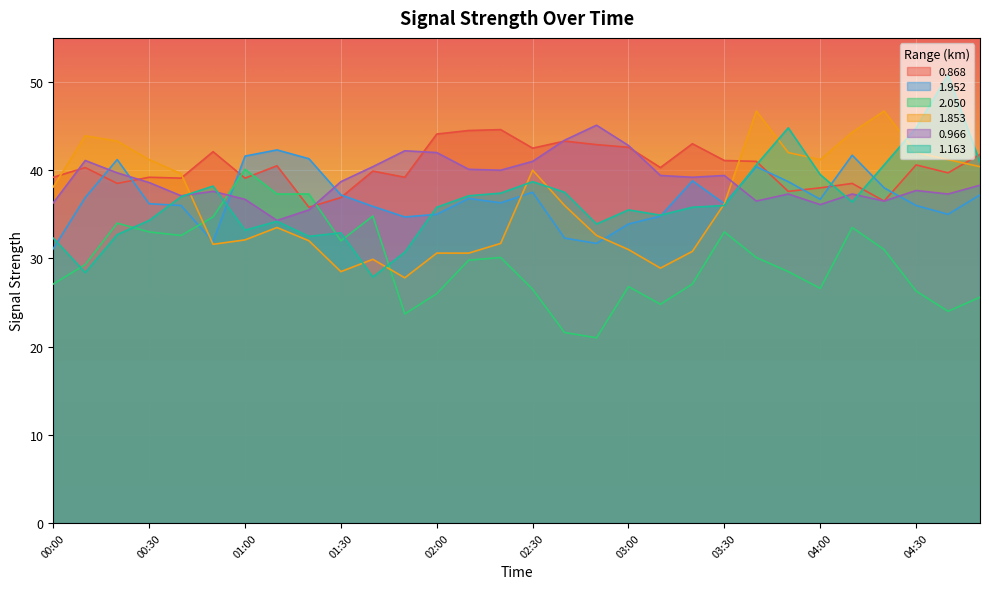

Reading left to right, list all the values displayed in this chart.

0.868: 00:00=39.2	00:10=40.3	00:20=38.5	00:30=39.2	00:40=39.1	00:50=42.1	01:00=39.1	01:10=40.5	01:20=35.8	01:30=36.9	01:40=39.9	01:50=39.2	02:00=44.1	02:10=44.5	02:20=44.6	02:30=42.5	02:40=43.3	02:50=42.9	03:00=42.6	03:10=40.3	03:20=43.0	03:30=41.1	03:40=41.0	03:50=37.6	04:00=38.0	04:10=38.5	04:20=36.5	04:30=40.6	04:40=39.7	04:50=41.8
1.952: 00:00=31.1	00:10=36.9	00:20=41.2	00:30=36.2	00:40=36.0	00:50=31.9	01:00=41.6	01:10=42.3	01:20=41.3	01:30=37.2	01:40=35.9	01:50=34.7	02:00=35.0	02:10=36.8	02:20=36.3	02:30=37.5	02:40=32.3	02:50=31.7	03:00=33.9	03:10=34.8	03:20=38.8	03:30=36.2	03:40=40.4	03:50=38.7	04:00=36.7	04:10=41.7	04:20=38.0	04:30=36.0	04:40=35.0	04:50=37.2
2.050: 00:00=27.1	00:10=29.3	00:20=34.0	00:30=33.0	00:40=32.6	00:50=34.7	01:00=40.1	01:10=37.3	01:20=37.3	01:30=32.0	01:40=34.8	01:50=23.7	02:00=26.0	02:10=29.8	02:20=30.1	02:30=26.5	02:40=21.6	02:50=21.0	03:00=26.8	03:10=24.8	03:20=27.1	03:30=33.0	03:40=30.1	03:50=28.5	04:00=26.6	04:10=33.5	04:20=31.0	04:30=26.3	04:40=24.0	04:50=25.6
1.853: 00:00=38.1	00:10=43.9	00:20=43.3	00:30=41.2	00:40=39.6	00:50=31.6	01:00=32.1	01:10=33.5	01:20=32.0	01:30=28.5	01:40=29.9	01:50=27.8	02:00=30.6	02:10=30.6	02:20=31.7	02:30=40.0	02:40=36.0	02:50=32.6	03:00=31.0	03:10=28.9	03:20=30.8	03:30=36.2	03:40=46.7	03:50=42.0	04:00=41.2	04:10=44.3	04:20=46.7	04:30=42.0	04:40=41.2	04:50=40.4
0.966: 00:00=36.3	00:10=41.1	00:20=39.7	00:30=38.6	00:40=37.1	00:50=37.6	01:00=36.7	01:10=34.3	01:20=35.5	01:30=38.7	01:40=40.4	01:50=42.2	02:00=42.0	02:10=40.1	02:20=40.0	02:30=41.0	02:40=43.4	02:50=45.1	03:00=42.8	03:10=39.4	03:20=39.2	03:30=39.4	03:40=36.5	03:50=37.3	04:00=36.1	04:10=37.3	04:20=36.5	04:30=37.7	04:40=37.3	04:50=38.3
1.163: 00:00=32.3	00:10=28.4	00:20=32.7	00:30=34.3	00:40=37.0	00:50=38.2	01:00=33.2	01:10=34.2	01:20=32.5	01:30=32.9	01:40=27.9	01:50=30.7	02:00=35.8	02:10=37.1	02:20=37.4	02:30=38.7	02:40=37.5	02:50=33.9	03:00=35.5	03:10=34.9	03:20=35.8	03:30=36.0	03:40=40.6	03:50=44.8	04:00=39.5	04:10=36.4	04:20=40.6	04:30=44.8	04:40=50.8	04:50=40.9